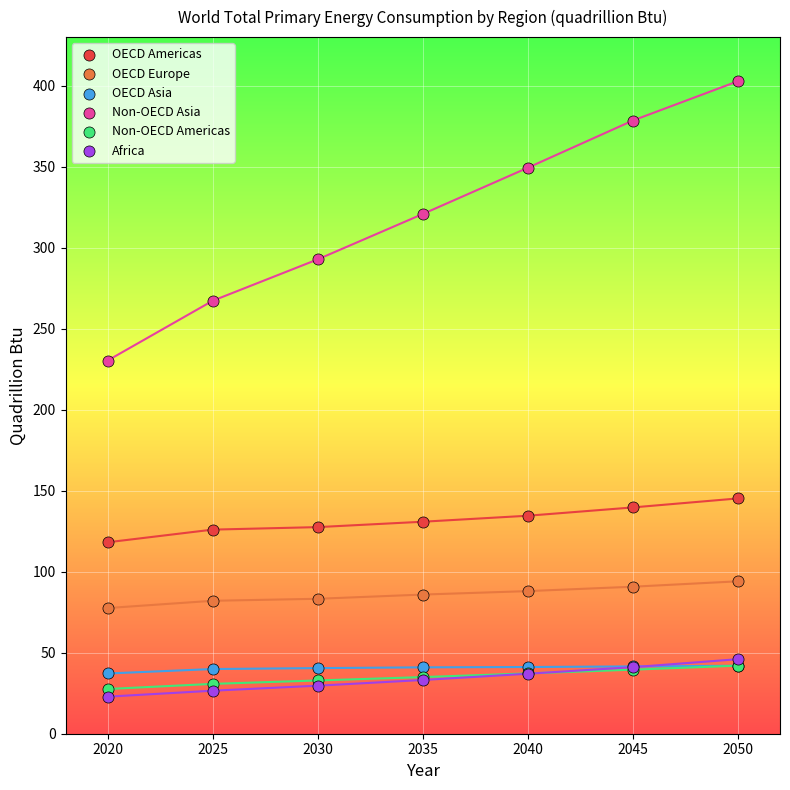

Which series reaches the maximum Y coordinate?

Non-OECD Asia